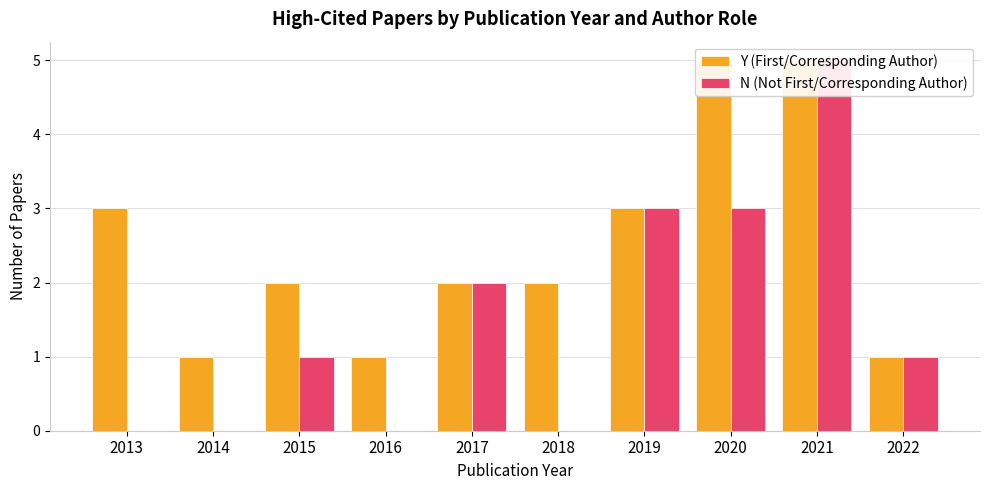

List the labels in order of N (Not First/Corresponding Author) value, smallest first.

2013, 2014, 2016, 2018, 2015, 2022, 2017, 2019, 2020, 2021